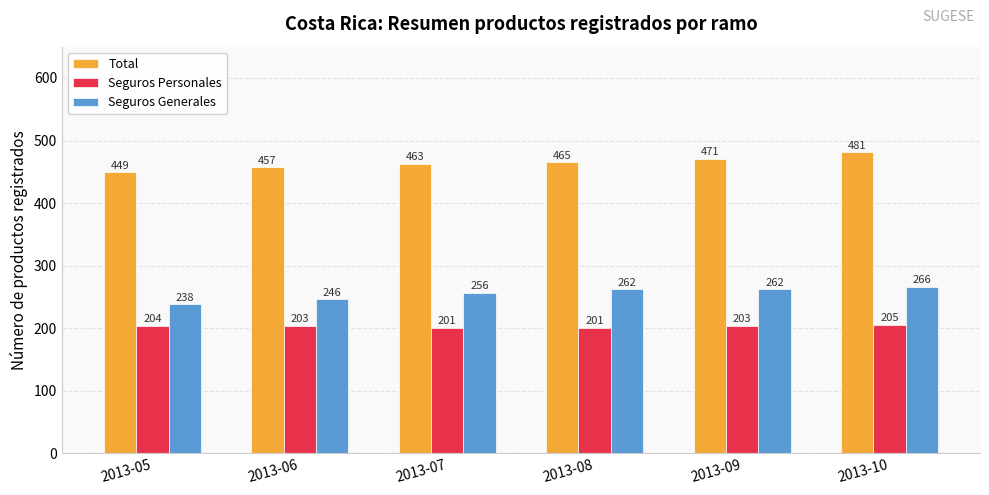

The Seguros Generales series shows 423 at 2013-08. True or false?

False